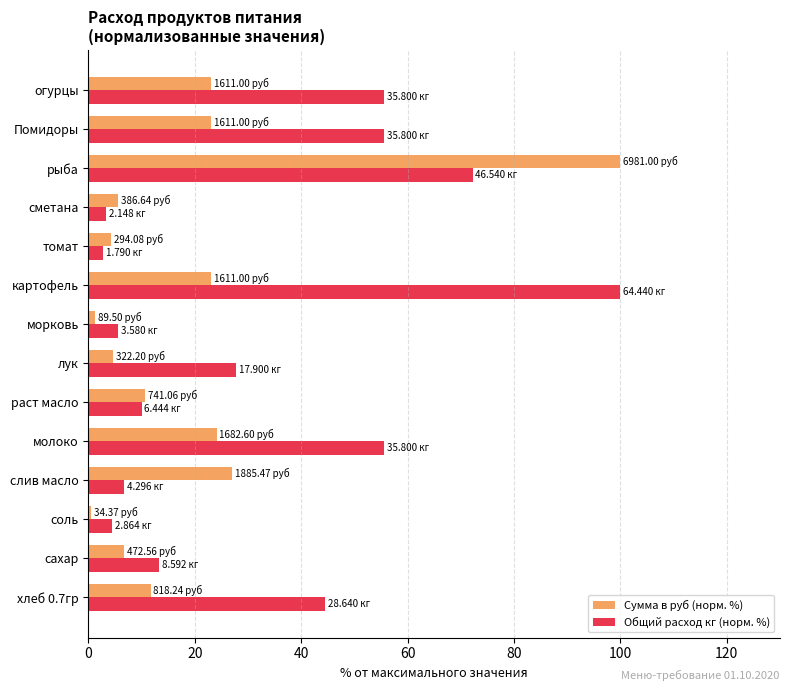

Which series has the widest spread of values?

Сумма в руб (норм. %)